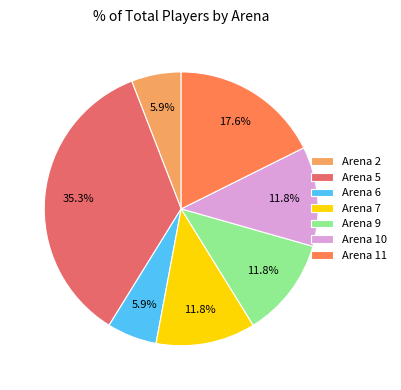

What is the ratio of the value at Arena 10 to the value at Arena 6?

2.0